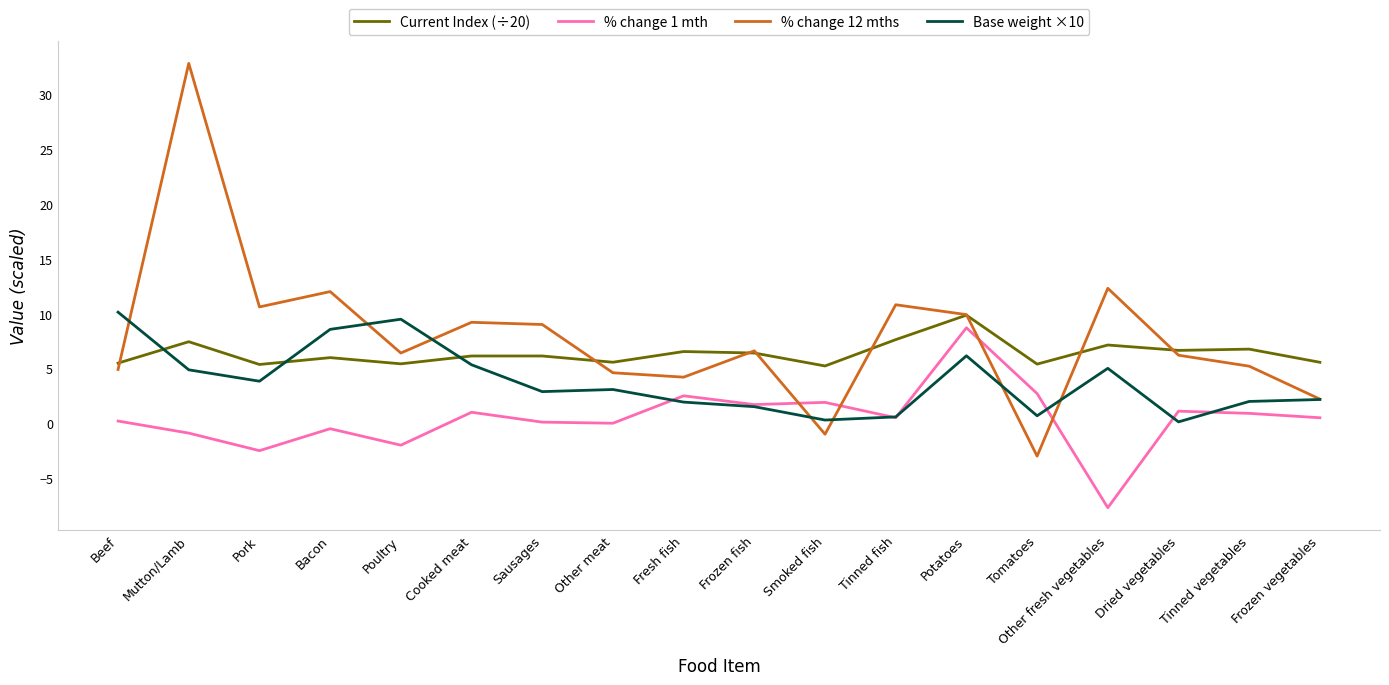

True or false: % change 12 mths has a value of 5.6 at Sausages.

False